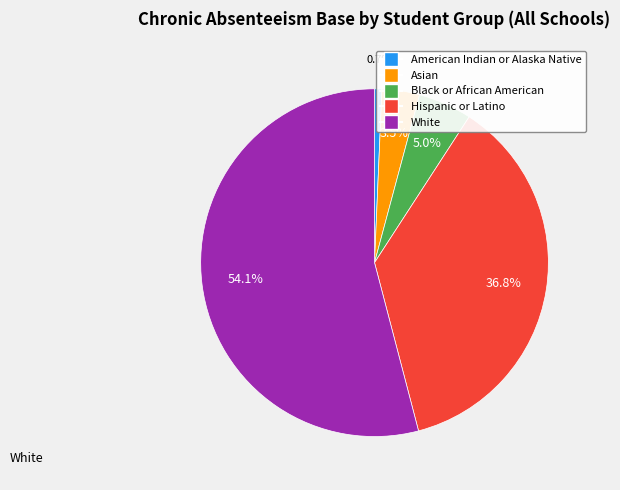

Which has a higher value, American Indian or Alaska Native or Black or African American?

Black or African American